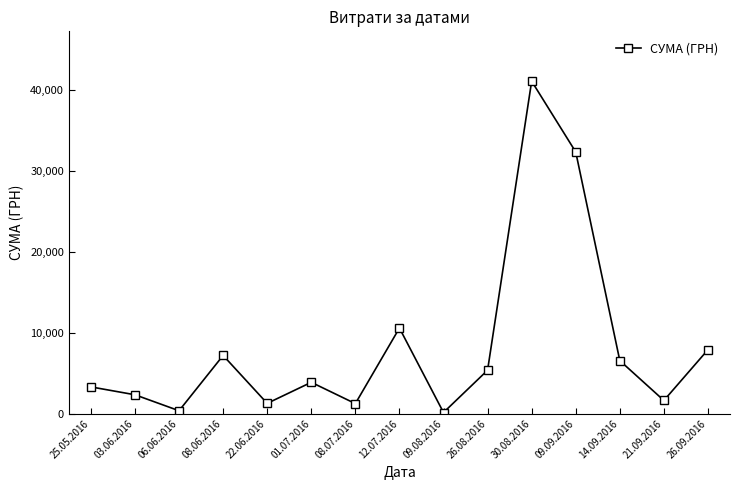

How many interior local peaks (higher than both neighbors) does the data have?

4